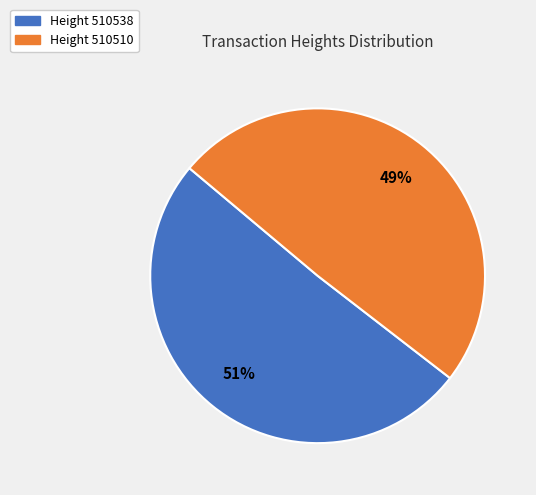

What is the ratio of the value at Height 510510 to the value at Height 510538?

1.0